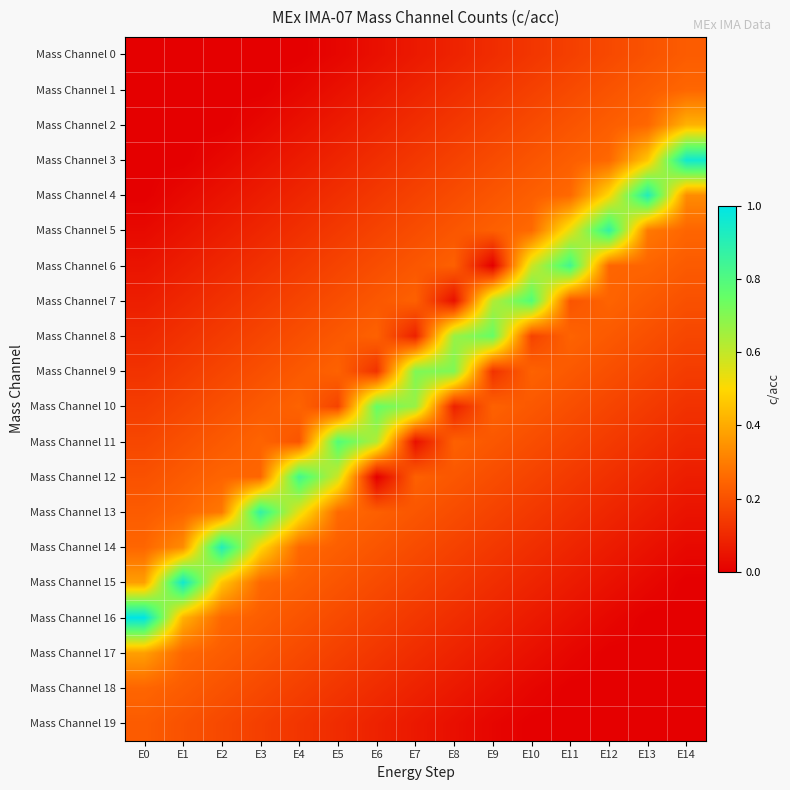

Reading right to left, list all the values displayed in this chart.

Mass Channel 0: E14=0.2	E13=0.2	E12=0.2	E11=0.2	E10=0.1	E9=0.1	E8=0.1	E7=0.1	E6=0.0	E5=0.0	E4=0.0	E3=0.0	E2=0.0	E1=0.0	E0=0.0
Mass Channel 1: E14=0.3	E13=0.2	E12=0.2	E11=0.2	E10=0.2	E9=0.1	E8=0.1	E7=0.1	E6=0.1	E5=0.0	E4=0.0	E3=0.0	E2=0.0	E1=0.0	E0=0.0
Mass Channel 2: E14=0.4	E13=0.3	E12=0.2	E11=0.2	E10=0.2	E9=0.2	E8=0.1	E7=0.1	E6=0.1	E5=0.1	E4=0.0	E3=0.0	E2=0.0	E1=0.0	E0=0.0
Mass Channel 3: E14=1.0	E13=0.5	E12=0.3	E11=0.2	E10=0.2	E9=0.2	E8=0.2	E7=0.1	E6=0.1	E5=0.1	E4=0.1	E3=0.0	E2=0.0	E1=0.0	E0=0.0
Mass Channel 4: E14=0.3	E13=0.9	E12=0.5	E11=0.3	E10=0.2	E9=0.2	E8=0.2	E7=0.2	E6=0.1	E5=0.1	E4=0.1	E3=0.1	E2=0.0	E1=0.0	E0=0.0
Mass Channel 5: E14=0.2	E13=0.3	E12=0.9	E11=0.5	E10=0.3	E9=0.2	E8=0.2	E7=0.2	E6=0.2	E5=0.1	E4=0.1	E3=0.1	E2=0.1	E1=0.0	E0=0.0
Mass Channel 6: E14=0.2	E13=0.2	E12=0.2	E11=0.8	E10=0.6	E9=0.0	E8=0.2	E7=0.2	E6=0.2	E5=0.2	E4=0.1	E3=0.1	E2=0.1	E1=0.1	E0=0.0
Mass Channel 7: E14=0.2	E13=0.2	E12=0.2	E11=0.2	E10=0.8	E9=0.6	E8=0.0	E7=0.2	E6=0.2	E5=0.2	E4=0.2	E3=0.1	E2=0.1	E1=0.1	E0=0.1
Mass Channel 8: E14=0.2	E13=0.2	E12=0.2	E11=0.2	E10=0.2	E9=0.7	E8=0.7	E7=0.1	E6=0.2	E5=0.2	E4=0.2	E3=0.2	E2=0.1	E1=0.1	E0=0.1
Mass Channel 9: E14=0.1	E13=0.2	E12=0.2	E11=0.2	E10=0.2	E9=0.1	E8=0.7	E7=0.7	E6=0.1	E5=0.2	E4=0.2	E3=0.2	E2=0.2	E1=0.1	E0=0.1
Mass Channel 10: E14=0.1	E13=0.1	E12=0.2	E11=0.2	E10=0.2	E9=0.2	E8=0.1	E7=0.7	E6=0.8	E5=0.2	E4=0.2	E3=0.2	E2=0.2	E1=0.2	E0=0.2
Mass Channel 11: E14=0.1	E13=0.1	E12=0.1	E11=0.2	E10=0.2	E9=0.2	E8=0.2	E7=0.0	E6=0.6	E5=0.8	E4=0.2	E3=0.2	E2=0.2	E1=0.2	E0=0.2
Mass Channel 12: E14=0.1	E13=0.1	E12=0.1	E11=0.1	E10=0.2	E9=0.2	E8=0.2	E7=0.2	E6=0.0	E5=0.6	E4=0.8	E3=0.3	E2=0.2	E1=0.2	E0=0.2
Mass Channel 13: E14=0.0	E13=0.1	E12=0.1	E11=0.1	E10=0.1	E9=0.2	E8=0.2	E7=0.2	E6=0.2	E5=0.3	E4=0.5	E3=0.9	E2=0.3	E1=0.2	E0=0.2
Mass Channel 14: E14=0.0	E13=0.0	E12=0.1	E11=0.1	E10=0.1	E9=0.1	E8=0.2	E7=0.2	E6=0.2	E5=0.2	E4=0.3	E3=0.5	E2=0.9	E1=0.3	E0=0.2
Mass Channel 15: E14=0.0	E13=0.0	E12=0.0	E11=0.1	E10=0.1	E9=0.1	E8=0.1	E7=0.2	E6=0.2	E5=0.2	E4=0.2	E3=0.3	E2=0.5	E1=1.0	E0=0.4
Mass Channel 16: E14=0.0	E13=0.0	E12=0.0	E11=0.0	E10=0.1	E9=0.1	E8=0.1	E7=0.1	E6=0.2	E5=0.2	E4=0.2	E3=0.2	E2=0.3	E1=0.4	E0=1.0
Mass Channel 17: E14=0.0	E13=0.0	E12=0.0	E11=0.0	E10=0.0	E9=0.1	E8=0.1	E7=0.1	E6=0.1	E5=0.2	E4=0.2	E3=0.2	E2=0.2	E1=0.3	E0=0.4
Mass Channel 18: E14=0.0	E13=0.0	E12=0.0	E11=0.0	E10=0.0	E9=0.0	E8=0.1	E7=0.1	E6=0.1	E5=0.1	E4=0.2	E3=0.2	E2=0.2	E1=0.2	E0=0.2
Mass Channel 19: E14=0.0	E13=0.0	E12=0.0	E11=0.0	E10=0.0	E9=0.0	E8=0.0	E7=0.1	E6=0.1	E5=0.1	E4=0.1	E3=0.2	E2=0.2	E1=0.2	E0=0.2